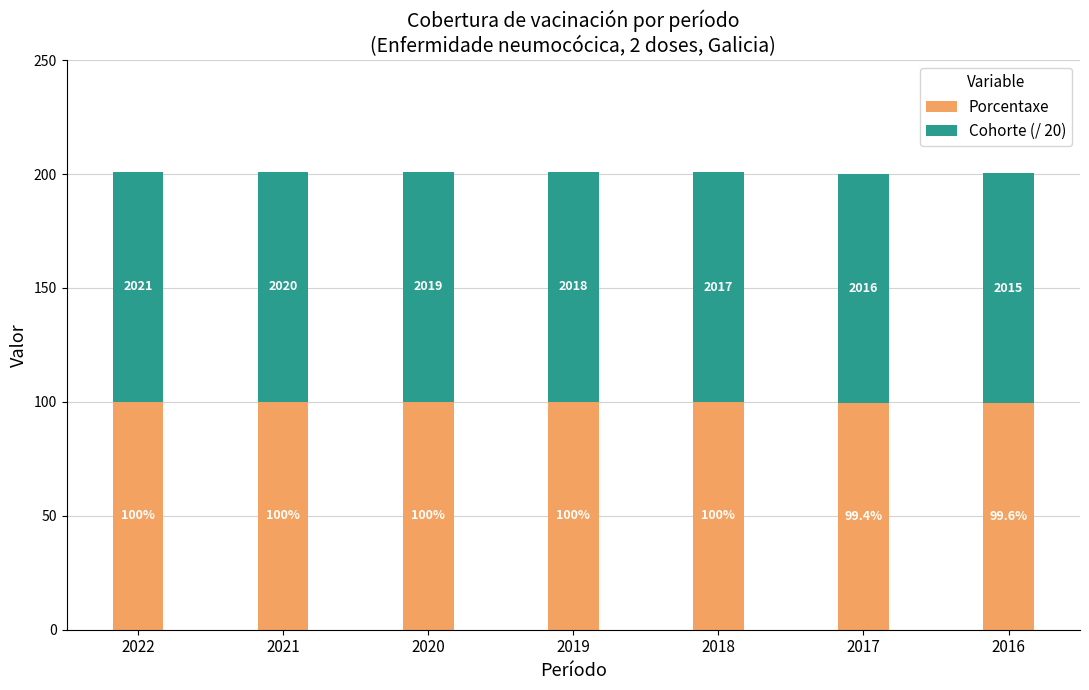

At which category is the sum across all series the highest?

2022